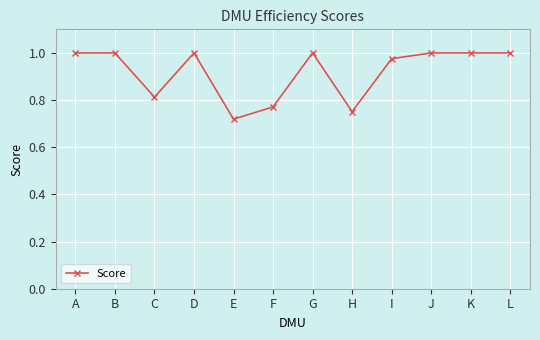

The chart shows a value of 1.2 at H. True or false?

False